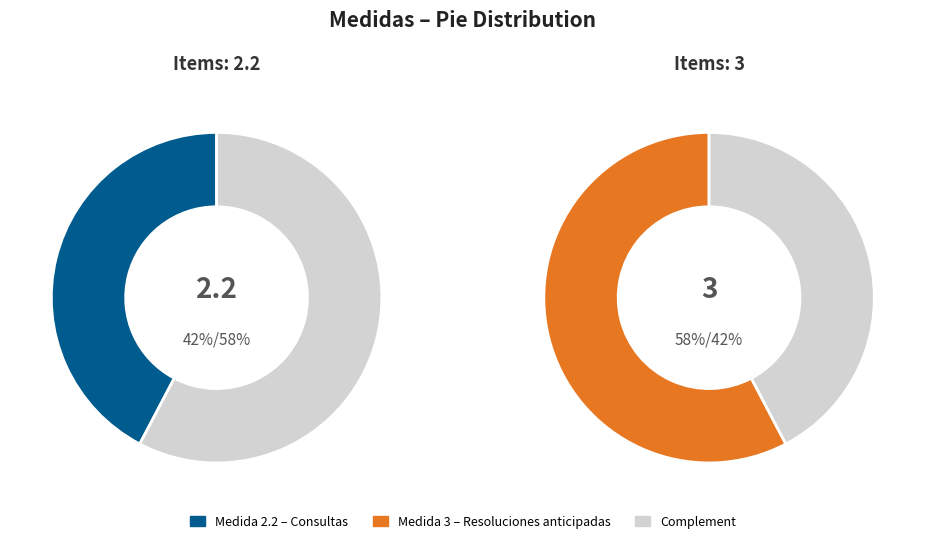

To the nearest percent, what percentage of the pie is 3?

58%